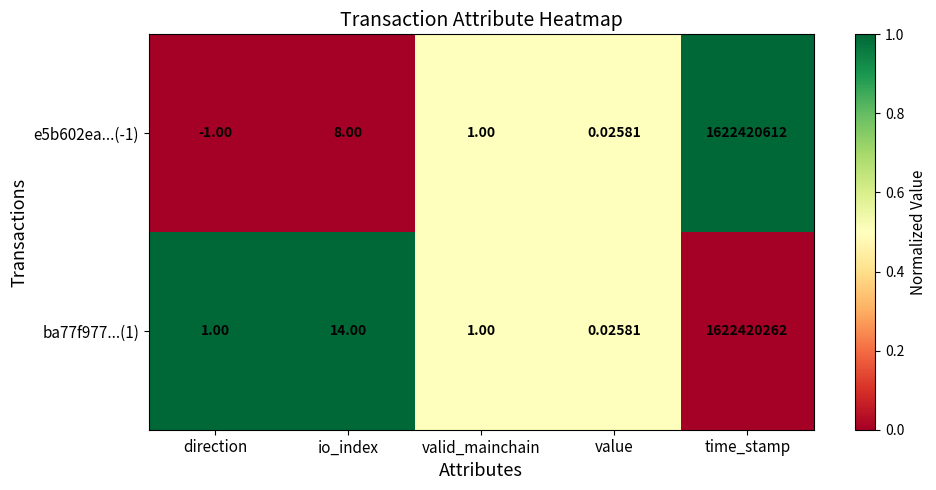

How many distinct data groups are displayed?

2